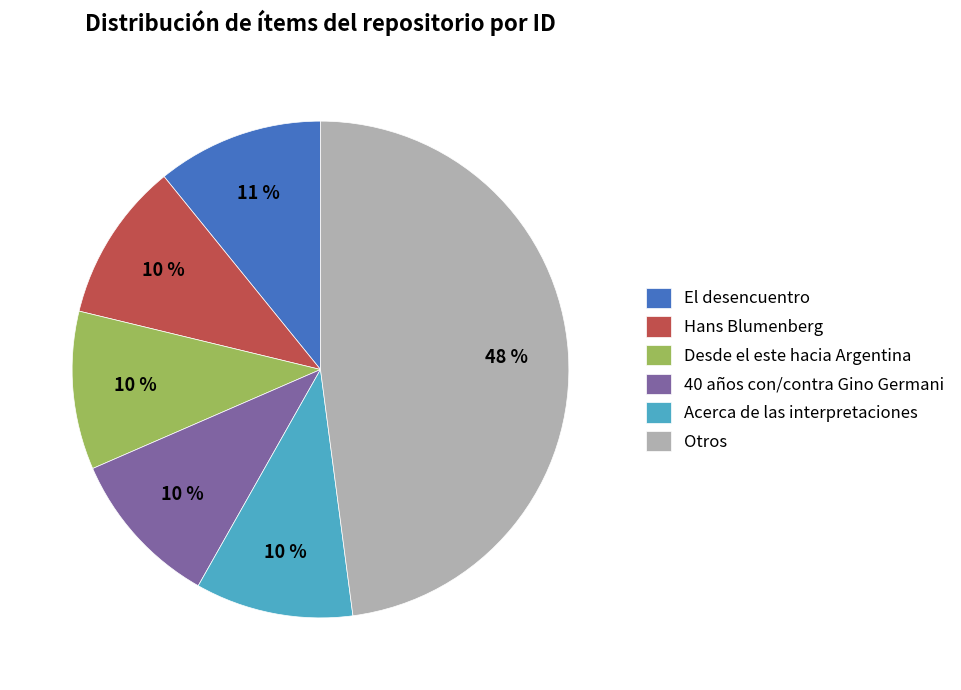

Is it true that Hans Blumenberg is 23% of the pie?

False